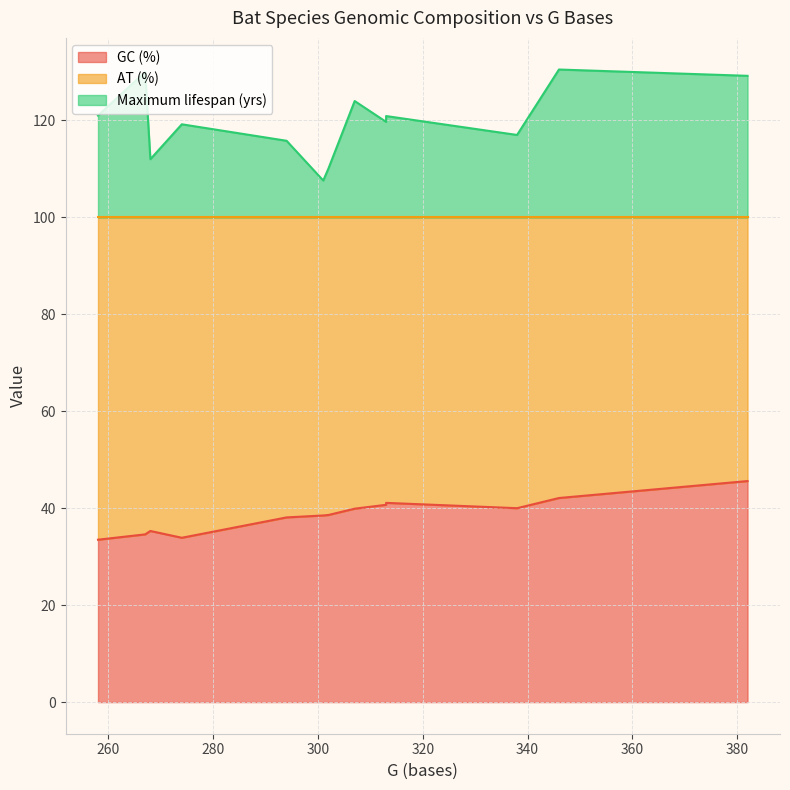

What value does the AT (%) series have at Plecotus auritus?

65.4